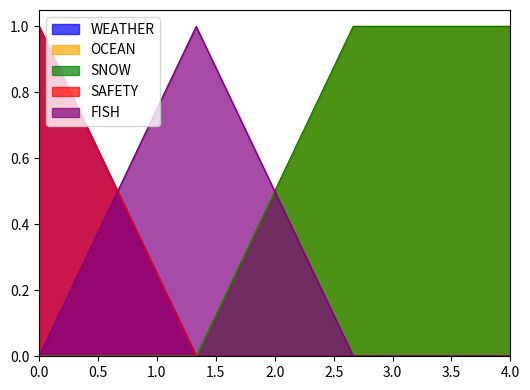

After their last crossing, which series has the higher values: SNOW or FISH?

SNOW